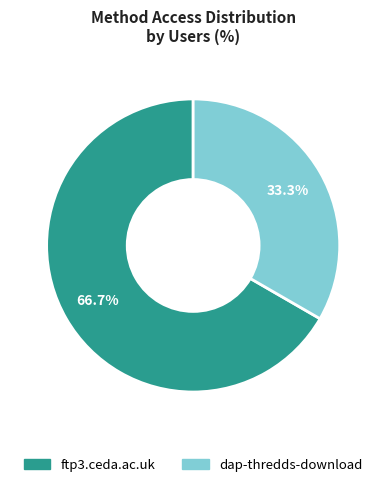

How many slices are in this pie chart?

2